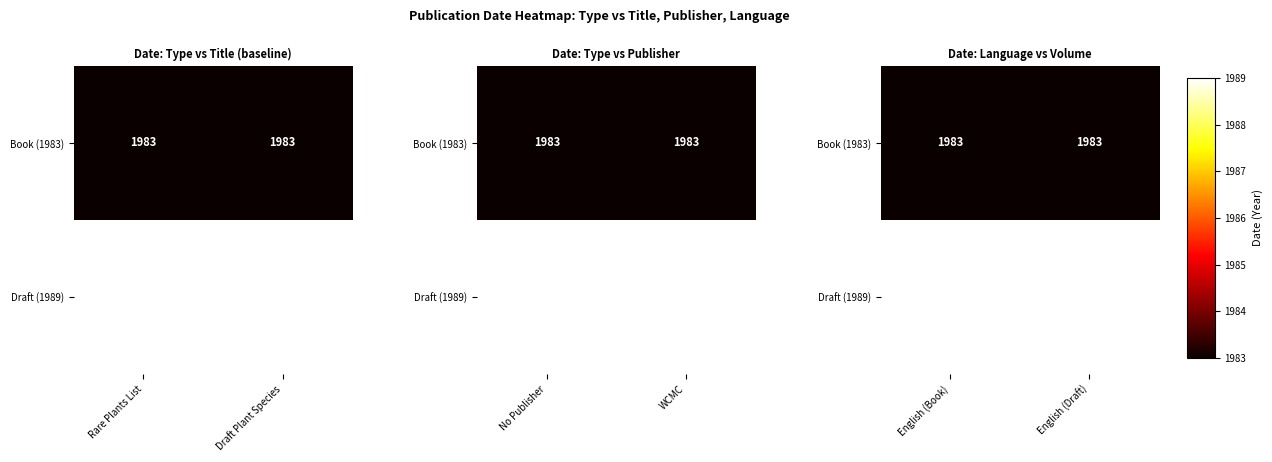

What is the difference between the highest and lowest values at English (Draft)?

6